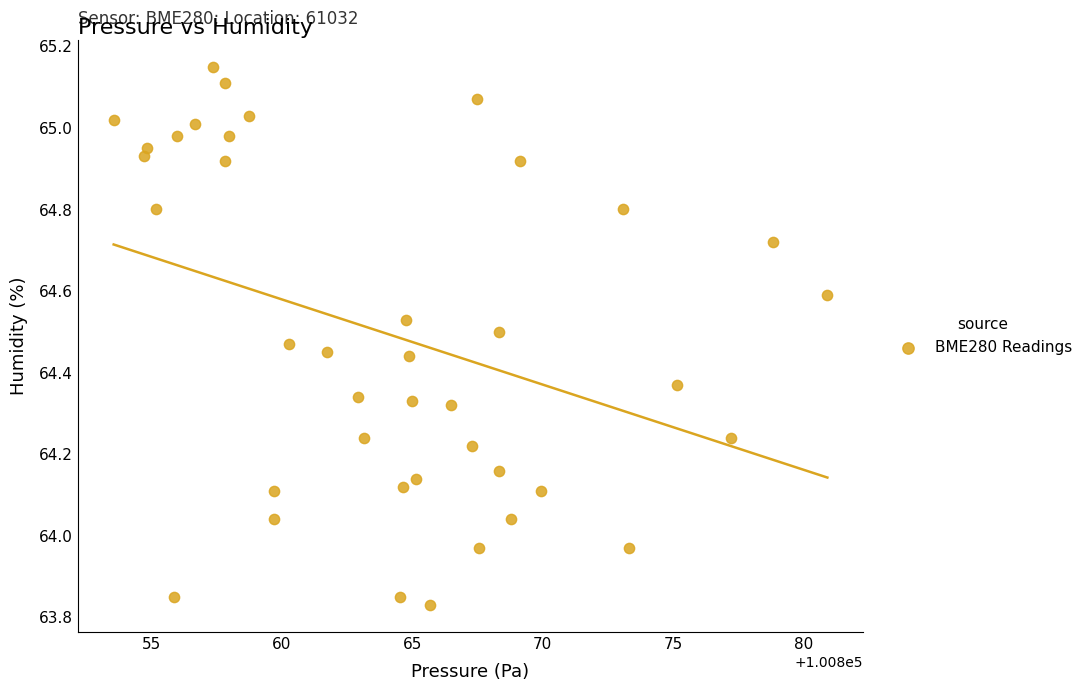

What is the range of Y values (max minus min)?

1.3